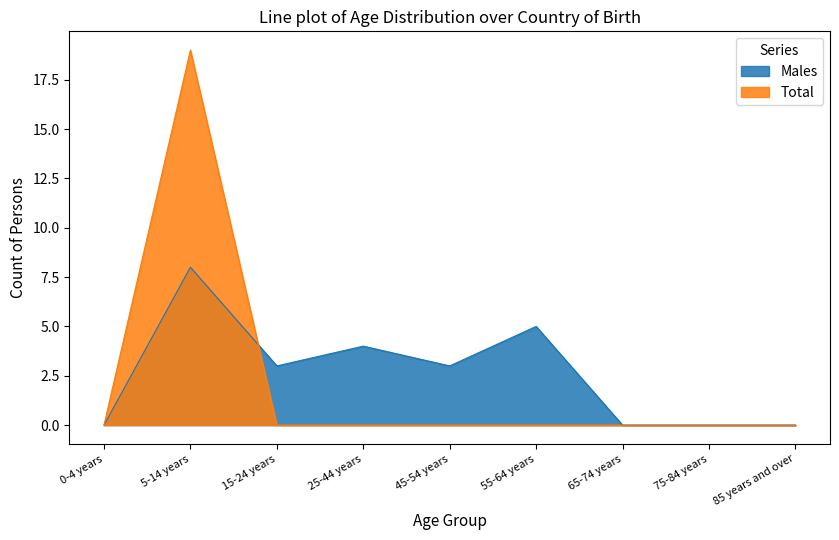

What is the label of the 9th point from the right?

0-4 years